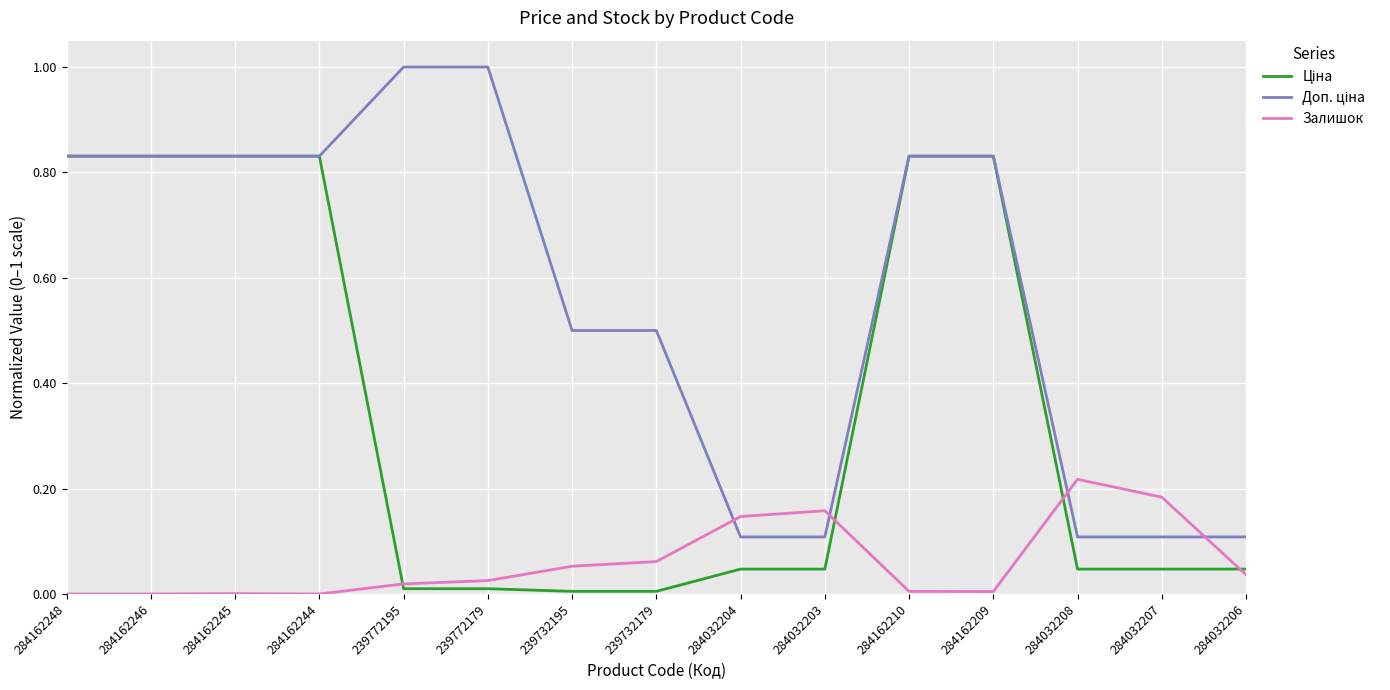

Is it true that Залишок equals 0.0 at 284162248?

True